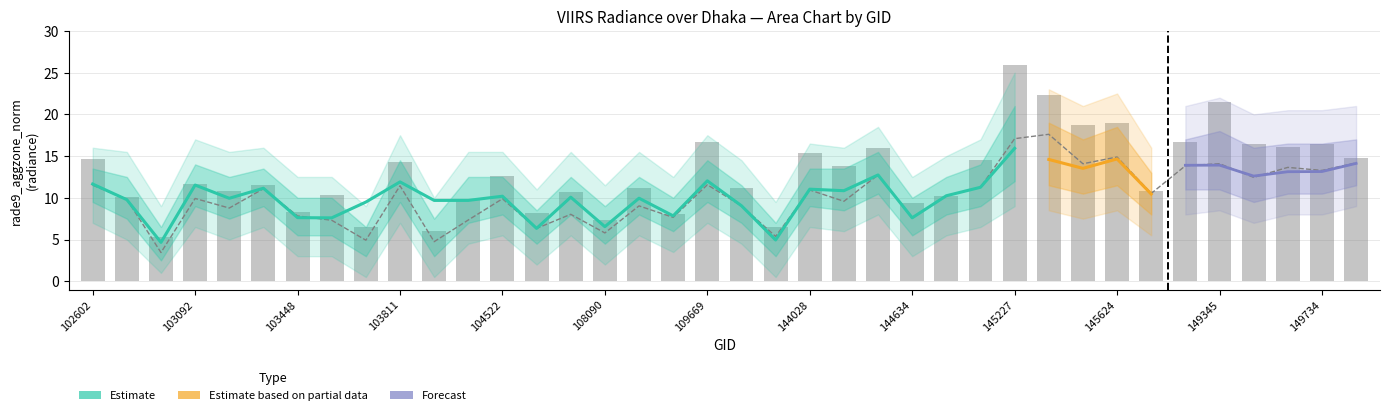

Reading right to left, list all the values displayed in this chart.

rade9_mult_nadir_norm: 14.2	13.3	13.6	12.4	14.1	13.8	10.5	14.9	14.1	17.6	17.1	11.3	10.2	7.6	12.7	9.6	10.9	5.4	9.0	11.6	7.7	9.0	5.8	8.0	6.3	9.9	7.3	4.7	11.4	4.9	7.3	7.8	11.1	8.8	9.9	3.4	9.8	11.5
dnbrad: 14.8	16.4	16.1	16.5	21.5	16.6	10.9	19.0	18.7	22.3	25.9	14.6	10.2	9.4	16.0	13.8	15.4	6.5	11.2	16.7	8.0	11.2	7.4	10.7	8.2	12.6	9.8	6.0	14.3	6.5	10.3	8.3	11.6	10.9	11.7	5.2	10.1	14.7